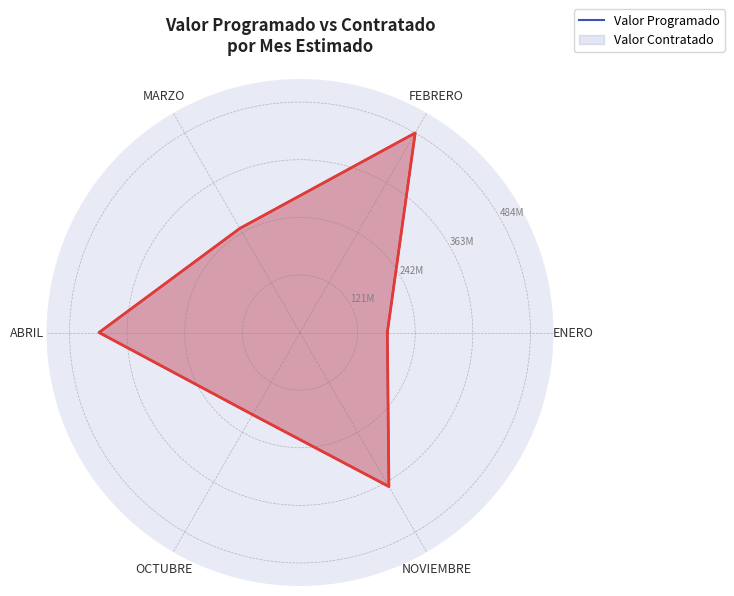

What position from the left is 6?

7